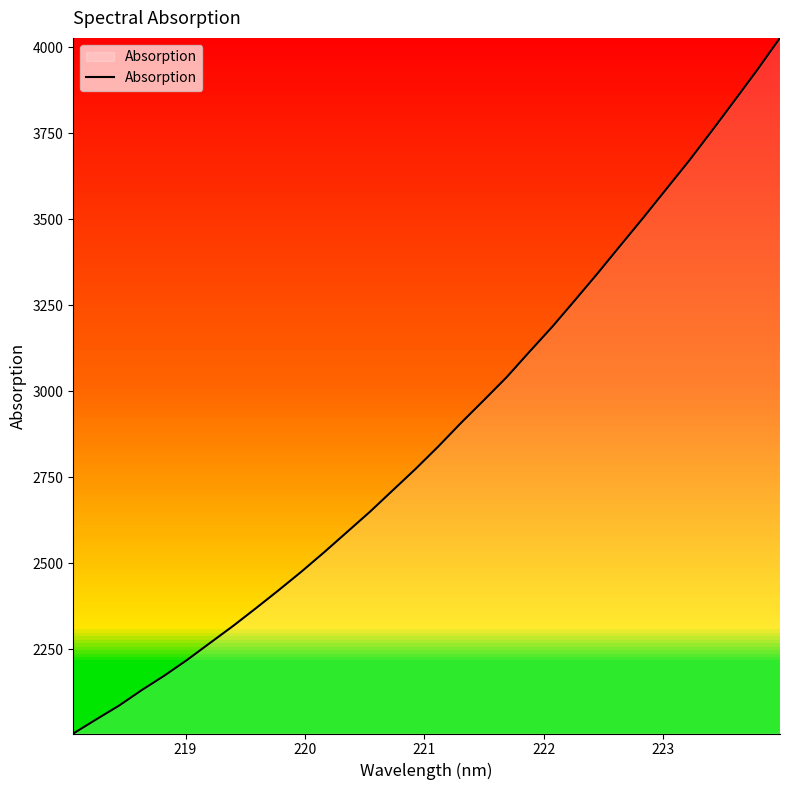

What is the greatest value displayed?

4026.7